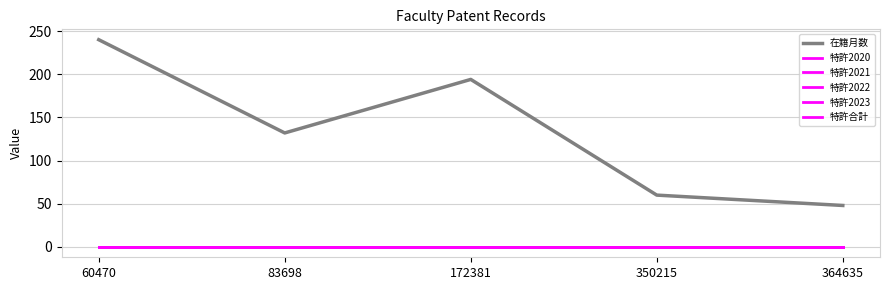

Which has a higher value, 172381 or 83698?

172381